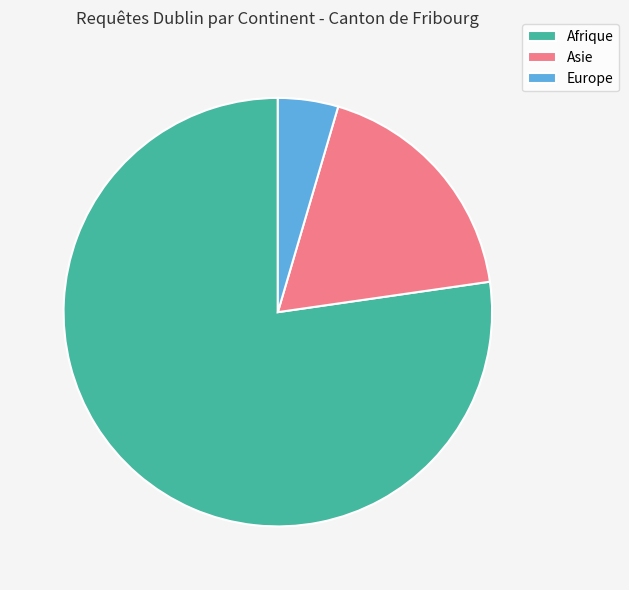

Which slice is the smallest?

Europe